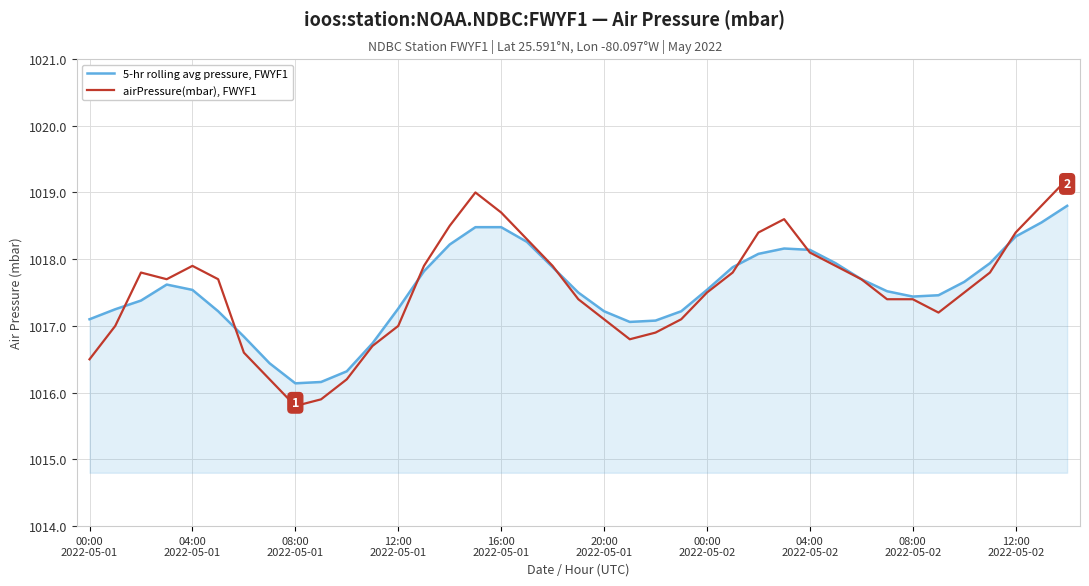

Which series has the widest spread of values?

airPressure(mbar), FWYF1